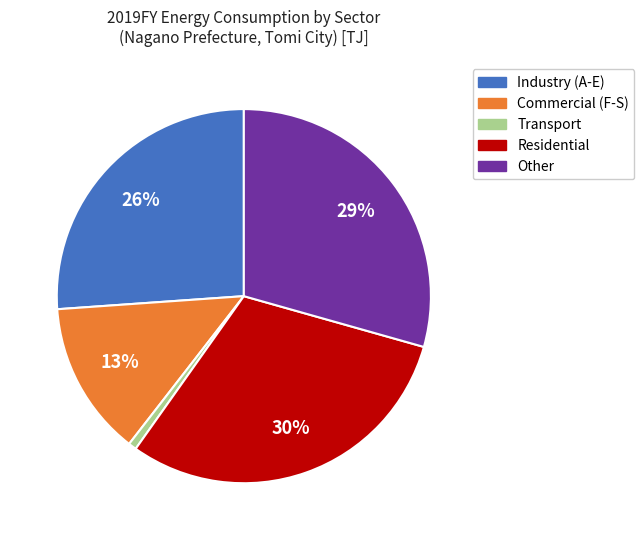

Does Residential account for over 50% of the chart?

No